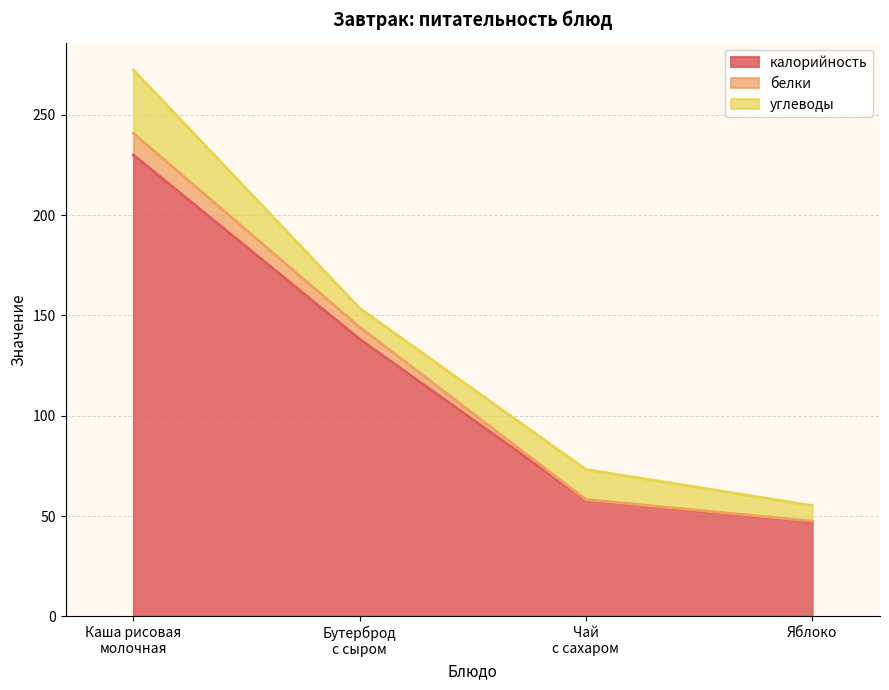

What is the maximum value for калорийность?

230.0